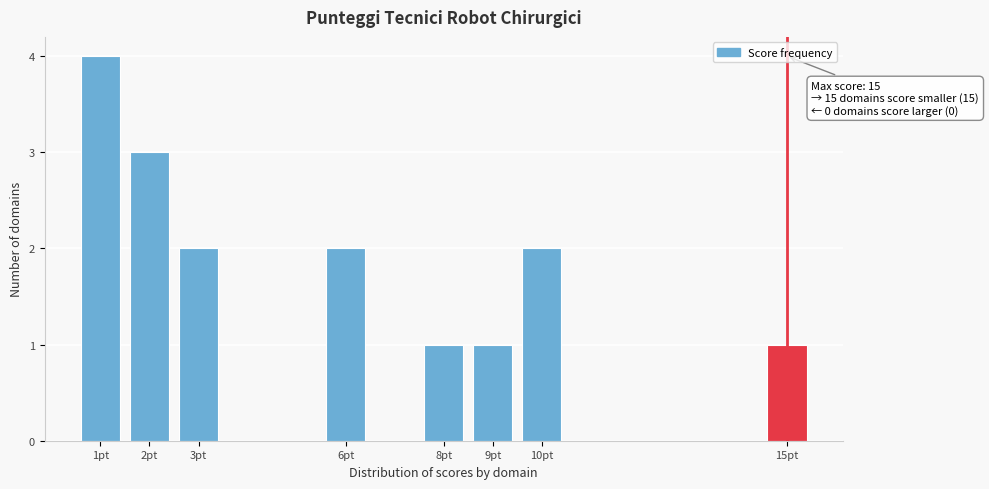

Reading left to right, extract all data points from this chart.

4	3	2	2	1	1	2	1